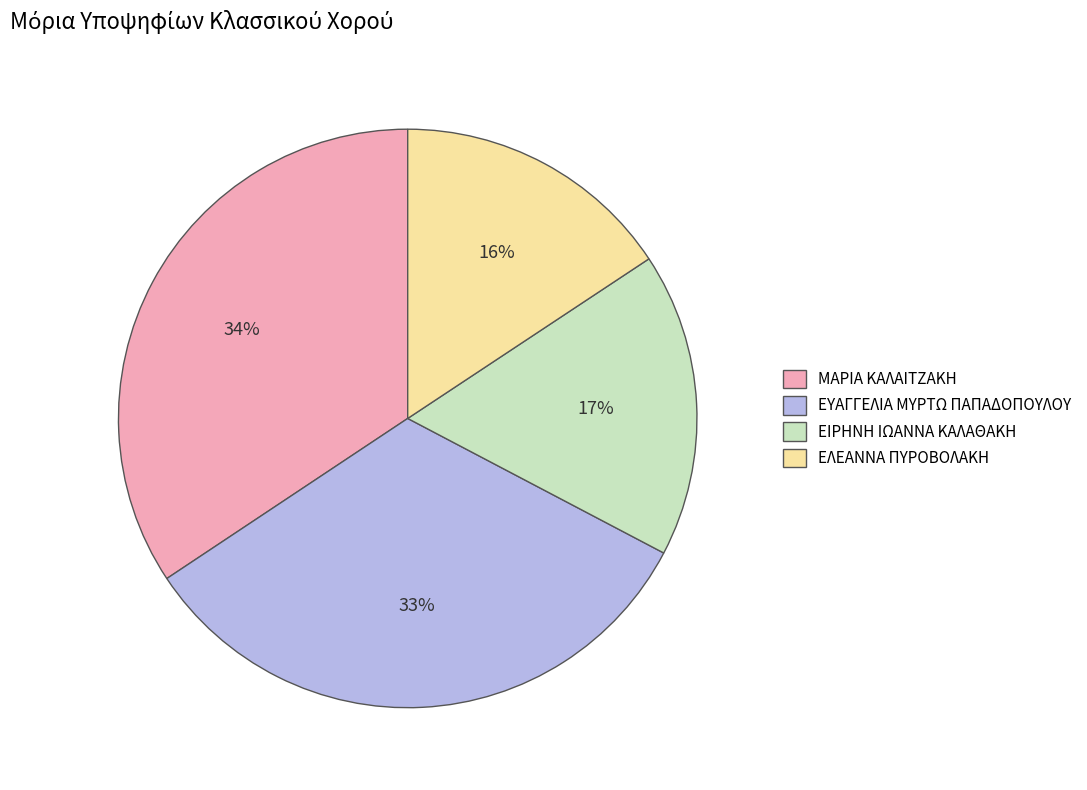

Rank the categories by value from lowest to highest.

ΕΛΕΑΝΝΑ ΠΥΡΟΒΟΛΑΚΗ, ΕΙΡΗΝΗ ΙΩΑΝΝΑ ΚΑΛΑΘΑΚΗ, ΕΥΑΓΓΕΛΙΑ ΜΥΡΤΩ ΠΑΠΑΔΟΠΟΥΛΟΥ, ΜΑΡΙΑ ΚΑΛΑΙΤΖΑΚΗ